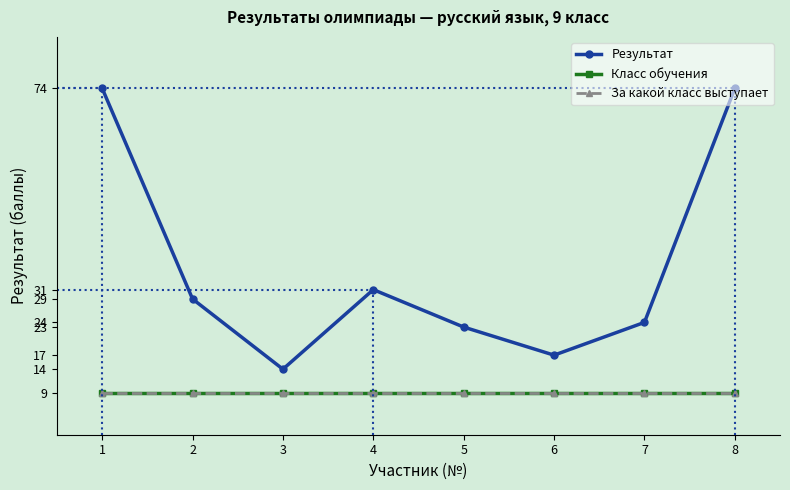

What is the smallest value displayed?

9